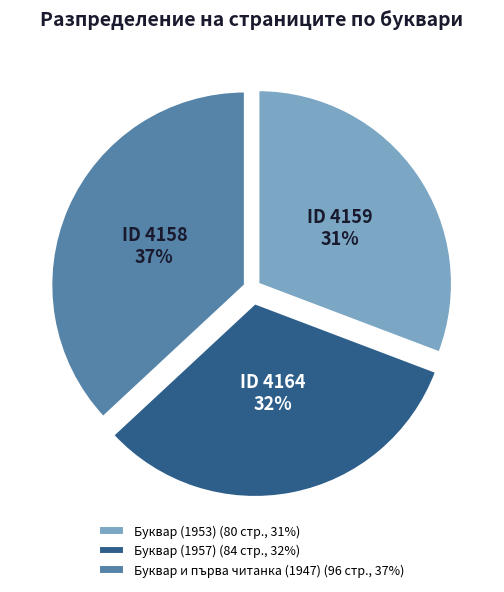

Is there a majority slice in this chart?

No